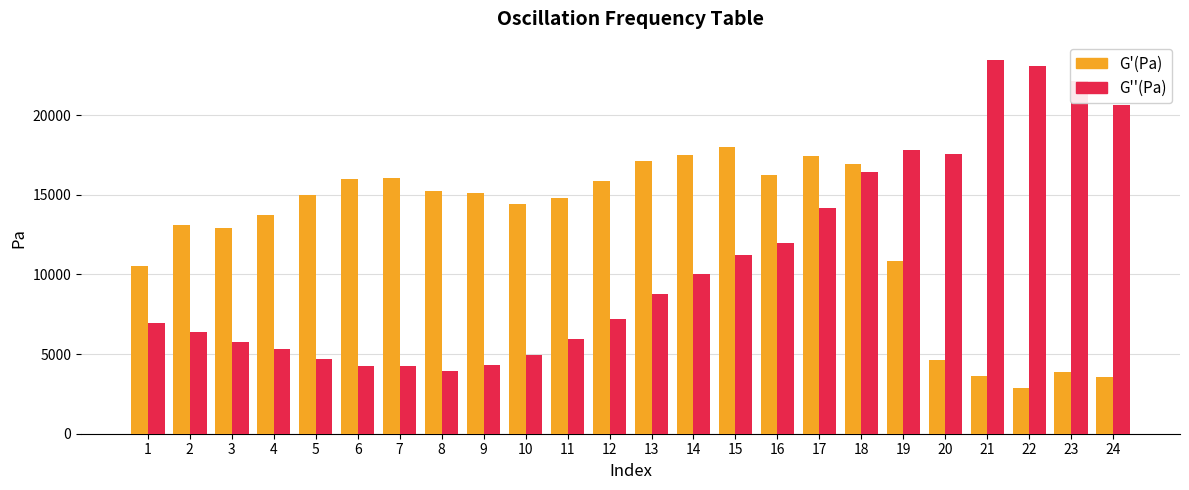

Is it true that G'(Pa) equals 17440 at 17?

True